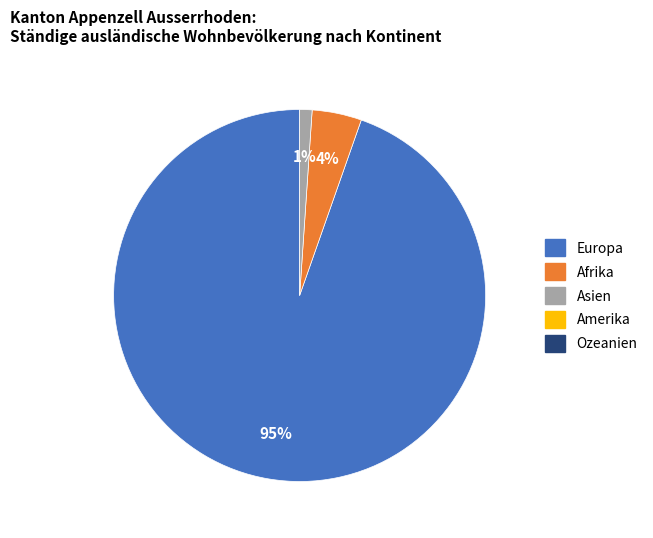

To the nearest percent, what is the difference between the largest and smallest slice percentages?

94%